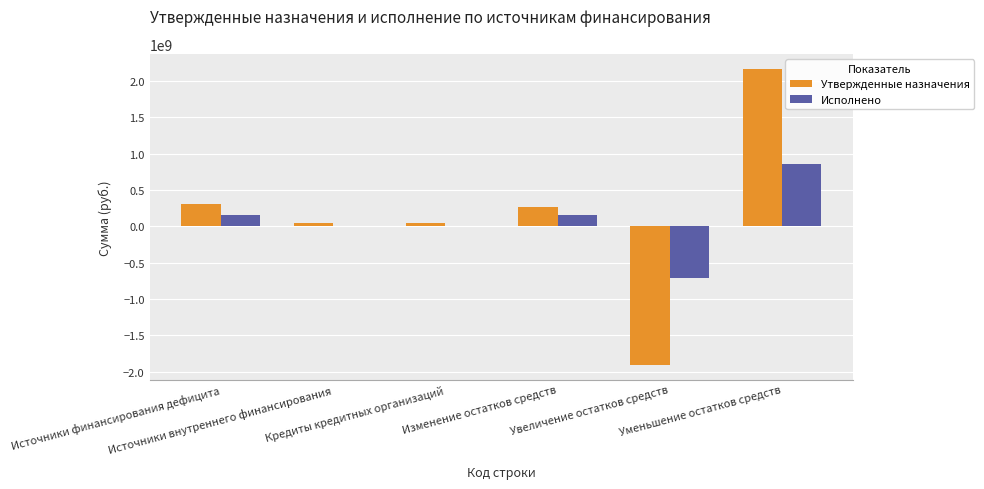

Reading right to left, what are all the values shown in this chart?

Утвержденные назначения: Уменьшение остатков средств=2170210438.9	Увеличение остатков средств=-1908309838.9	Изменение остатков средств=261900600.0	Кредиты кредитных организаций=49860000.0	Источники внутреннего финансирования=49860000.0	Источники финансирования дефицита=311760600.0
Исполнено: Уменьшение остатков средств=857875289.8	Увеличение остатков средств=-708618411.4	Изменение остатков средств=149256878.4	Кредиты кредитных организаций=0.0	Источники внутреннего финансирования=0.0	Источники финансирования дефицита=149256878.4